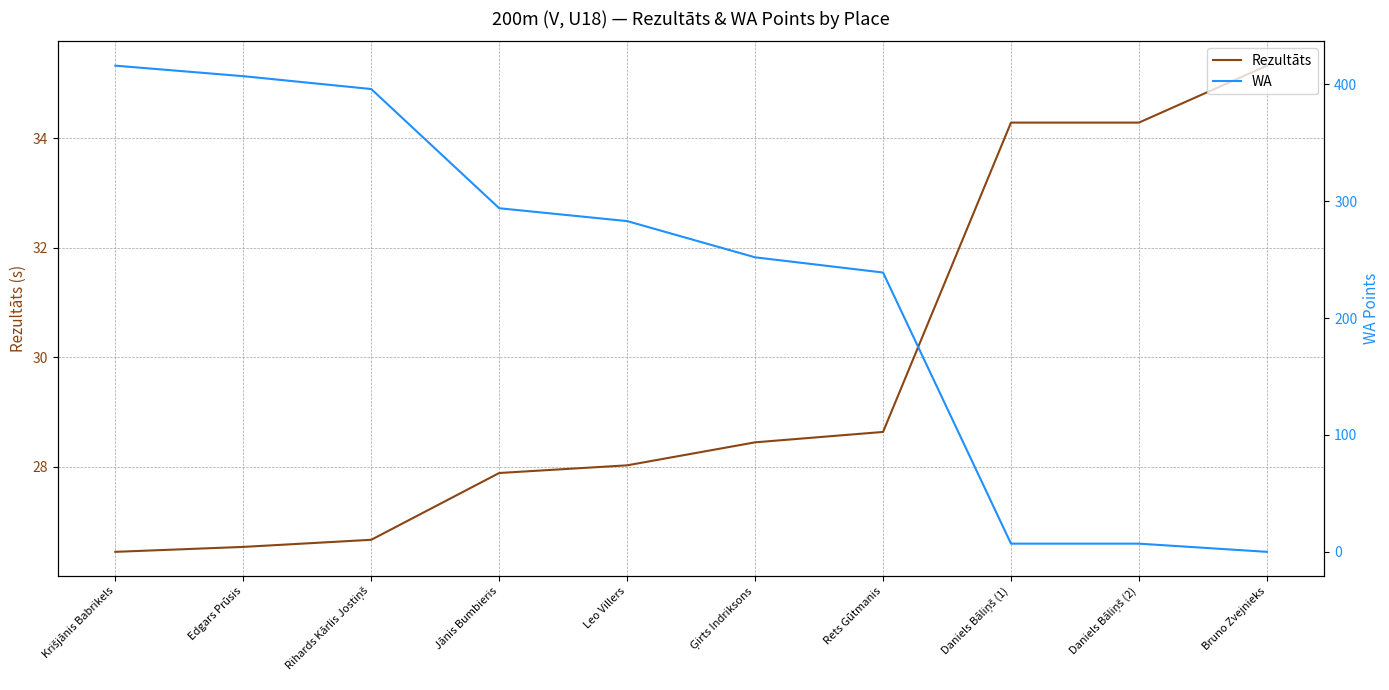

Reading right to left, extract all data points from this chart.

Rezultāts: 35.3	34.3	34.3	28.6	28.4	28.0	27.9	26.7	26.5	26.4
WA: 0.0	7.0	7.0	239.0	252.0	283.0	294.0	396.0	407.0	416.0